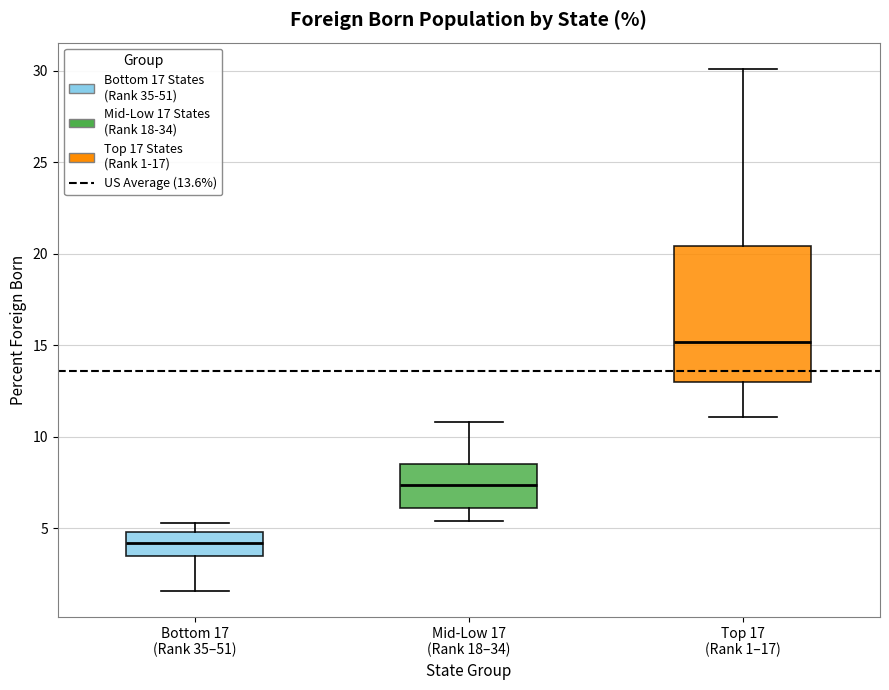

Where does the lower whisker of the box for Bottom 17 (Rank 35–51) end on the y-axis? The values are not printed on the chart, so give them approximately, as read against the axis.

1.5